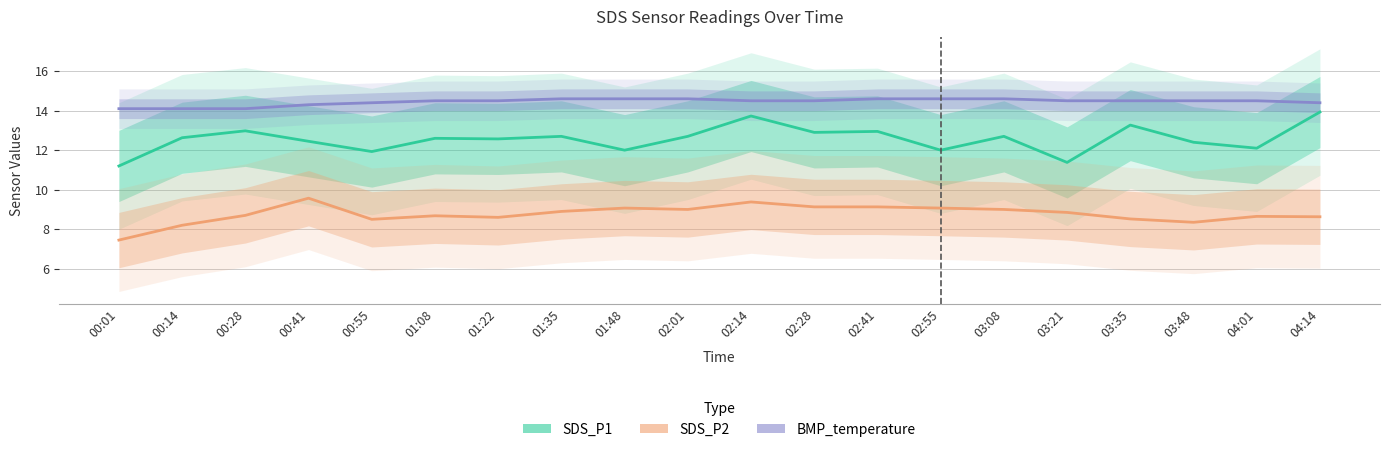

What is the spread (max minus min) of values at 04:14?

5.8